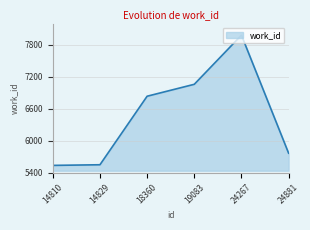

What is the smallest value displayed?

5538